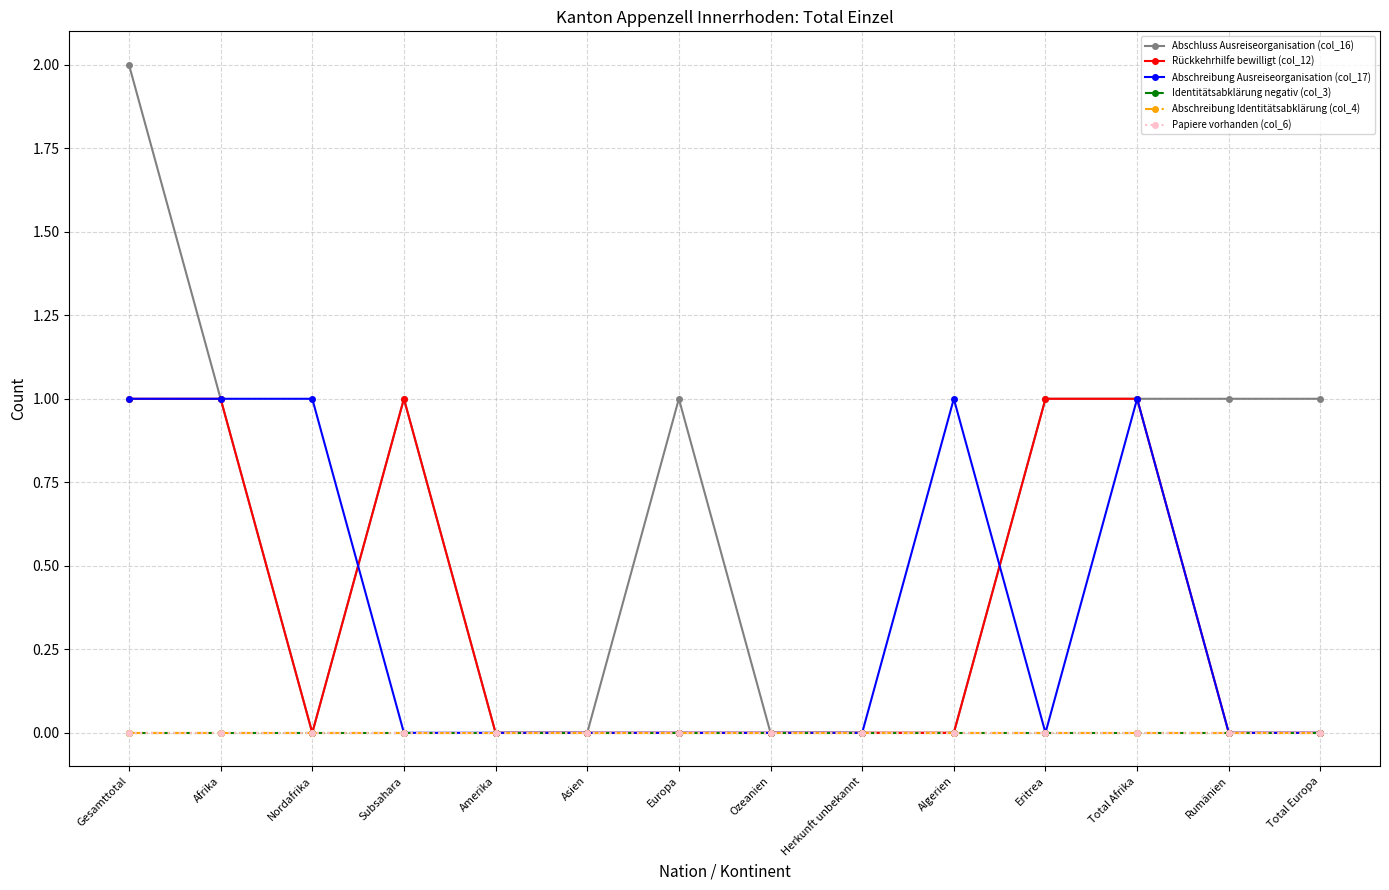

How many series are shown in this chart?

6